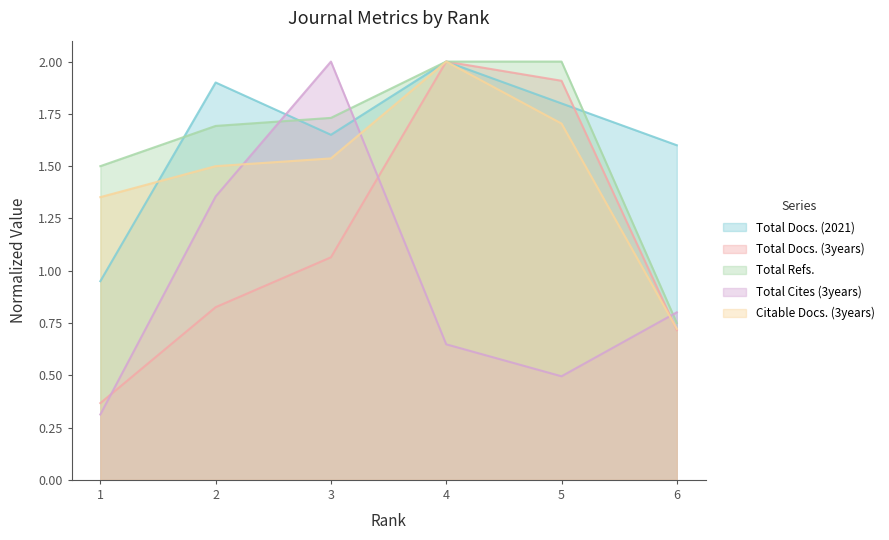

Between 2 and 5, which series saw the biggest shift?

Total Docs. (3years)